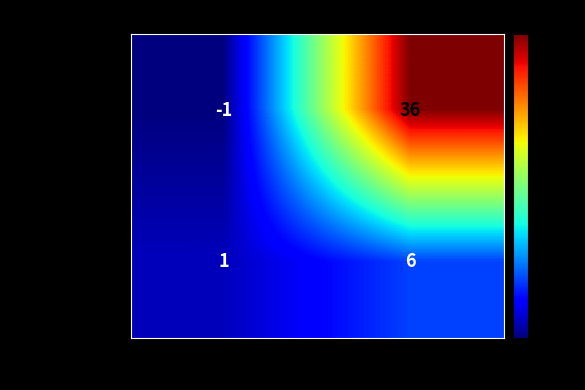

True or false: 5d94ab4d...bac61 has a value of -2 at -1.

False